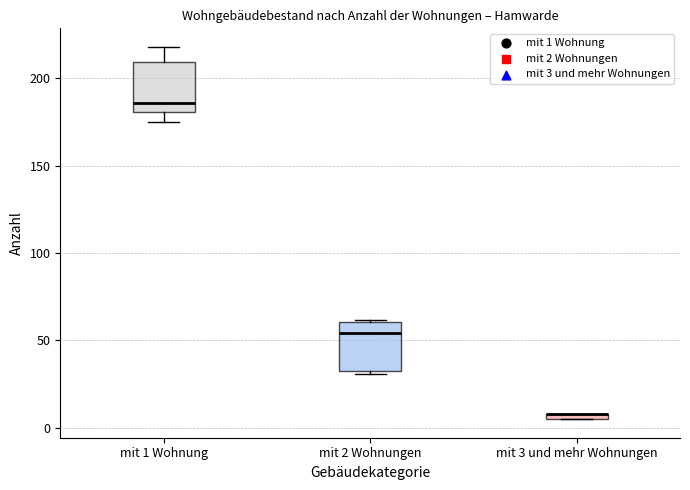

Where does the median line of the box for mit 2 Wohnungen sit on the y-axis? The values are not printed on the chart, so give them approximately, as read against the axis.

55